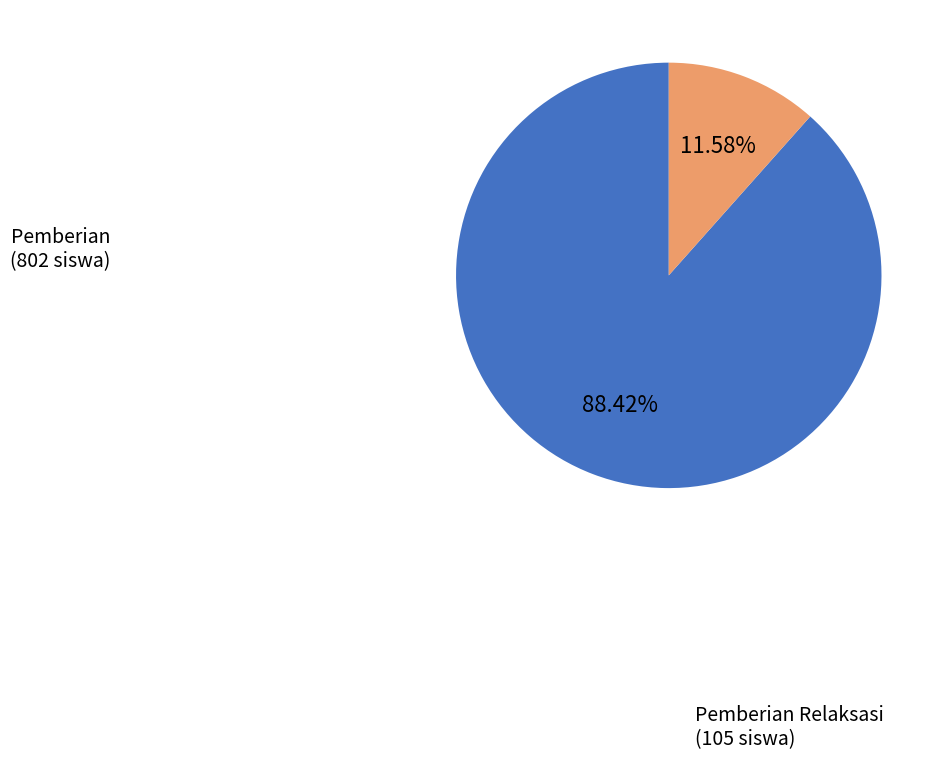

Which has a higher value, Pemberian or Pemberian Relaksasi?

Pemberian